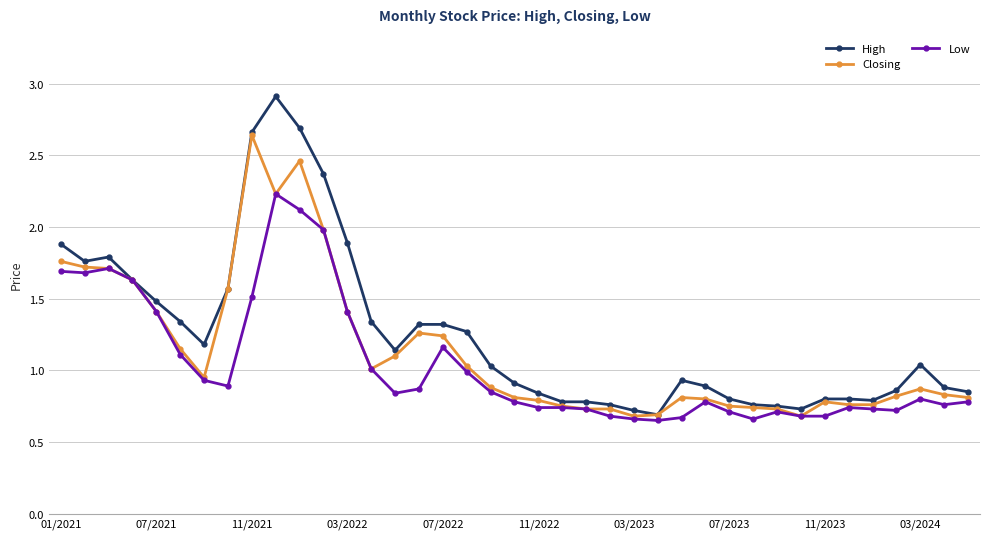

List the series in order of their peak value, lowest first.

Low, Closing, High